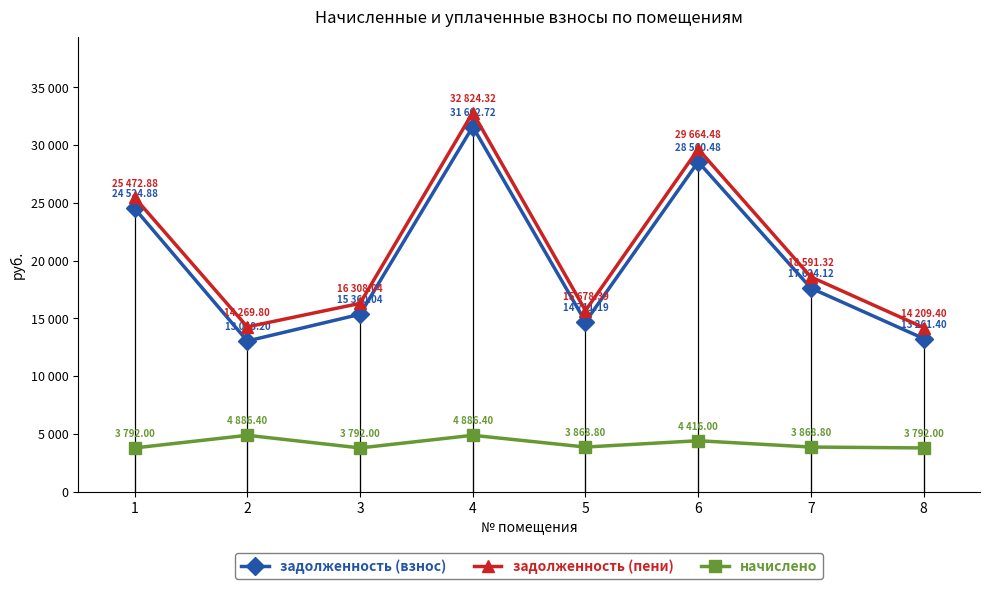

Which series has the largest total across all categories?

задолженность (пени)